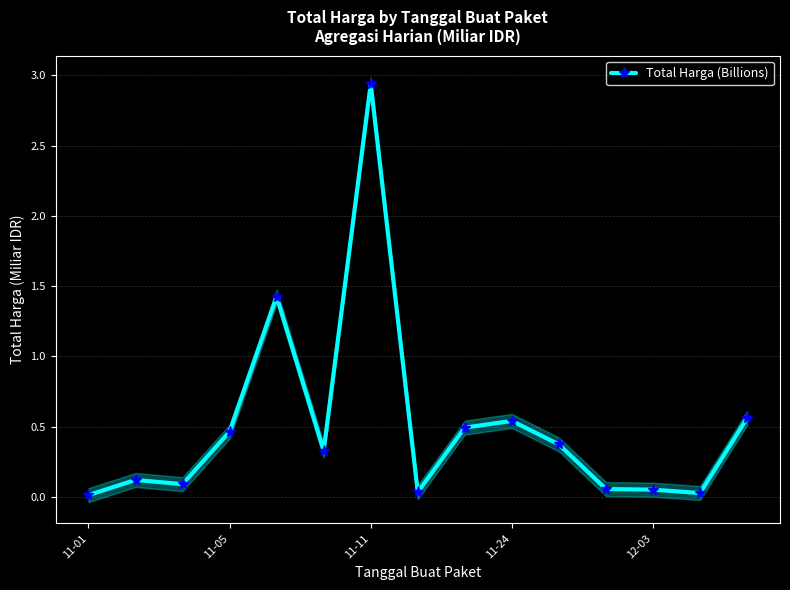

What is the maximum value shown in the chart?

2.9